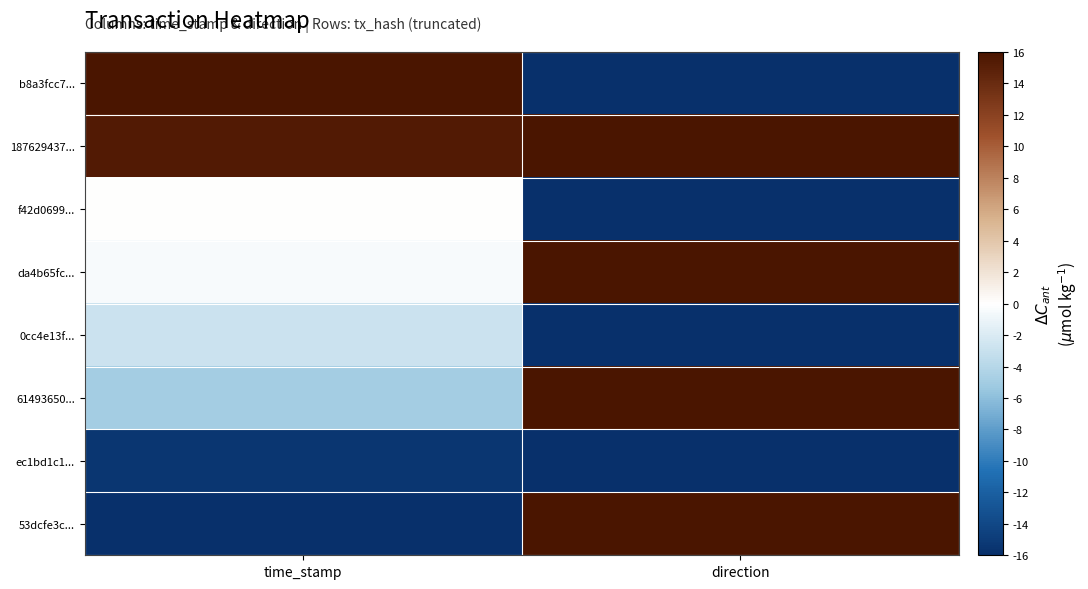

At how many categories does at least one series exceed 5?

2